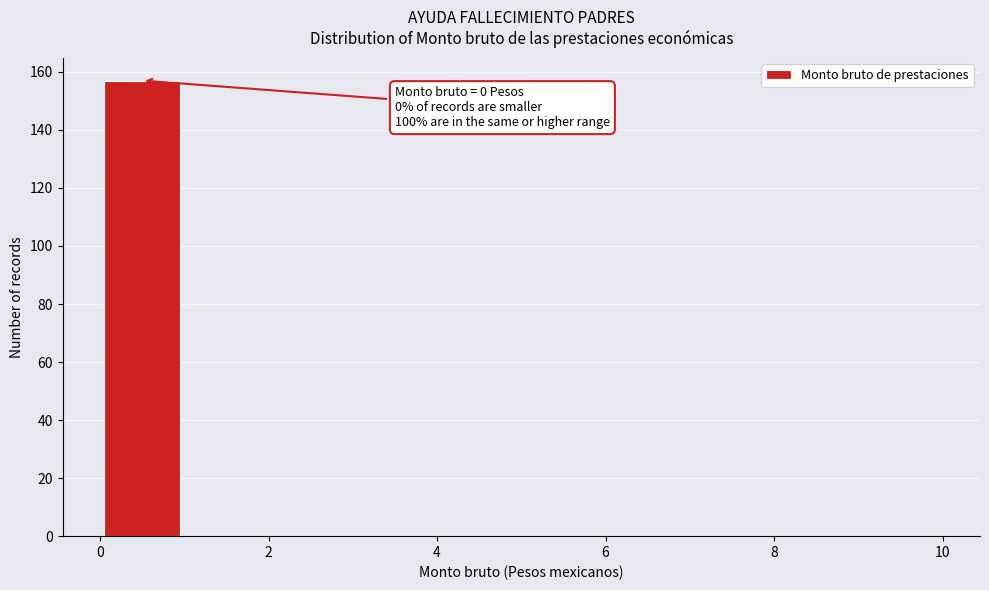

Over which range of the x-axis is the bar tallest?

0 to 1